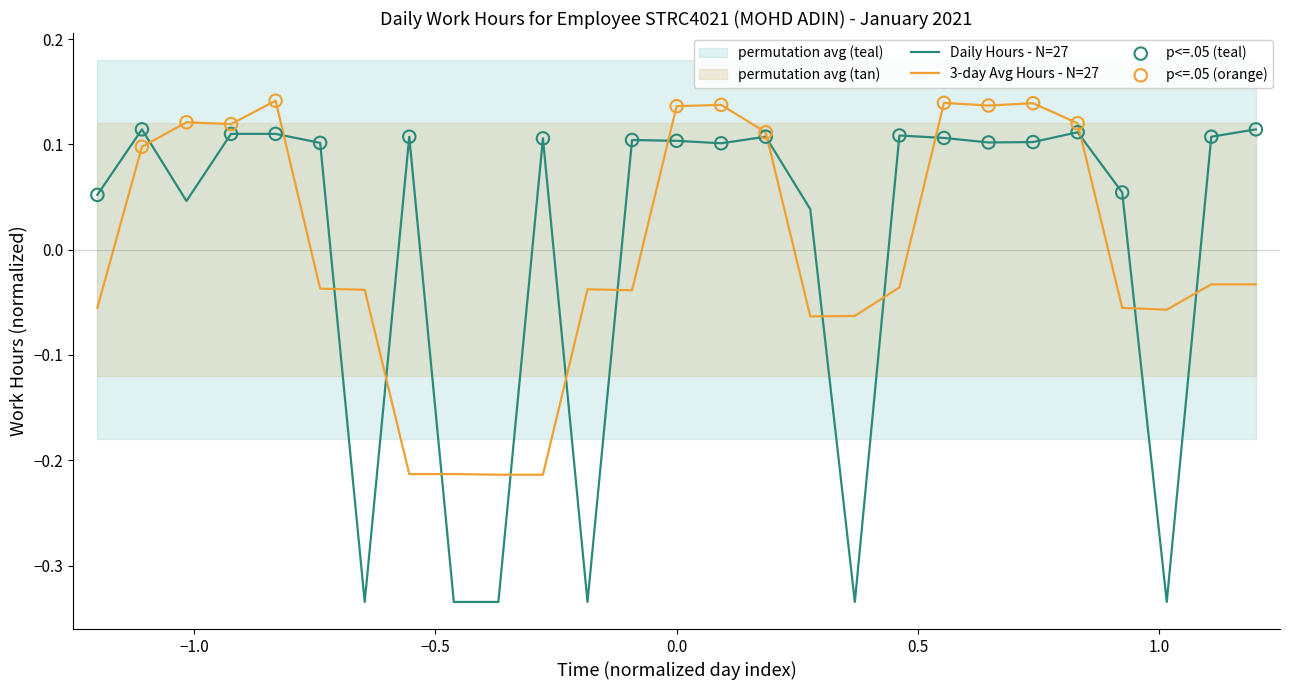

What is the change in value from 1 to 26?

+0.1